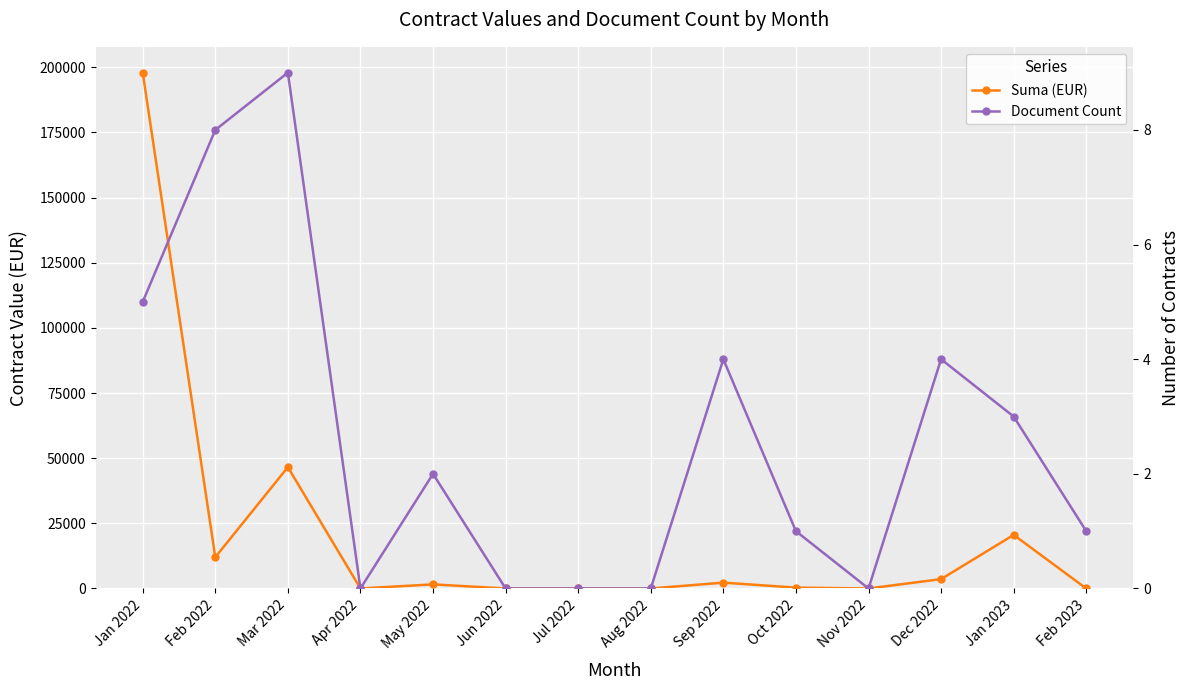

Where is Document Count nearest to the value 4?

Sep 2022